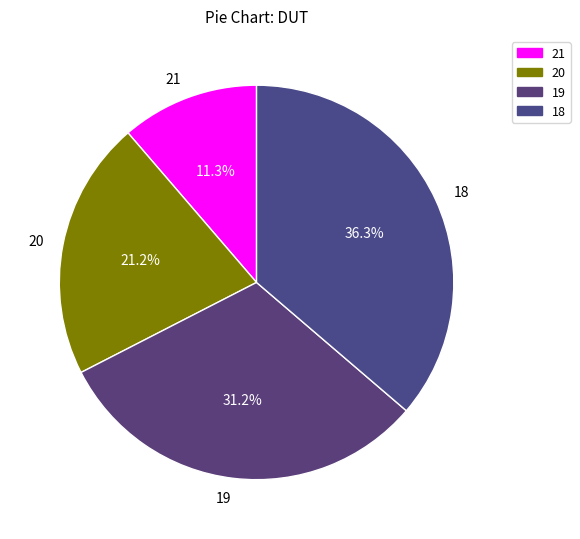

Which slice is the smallest?

21